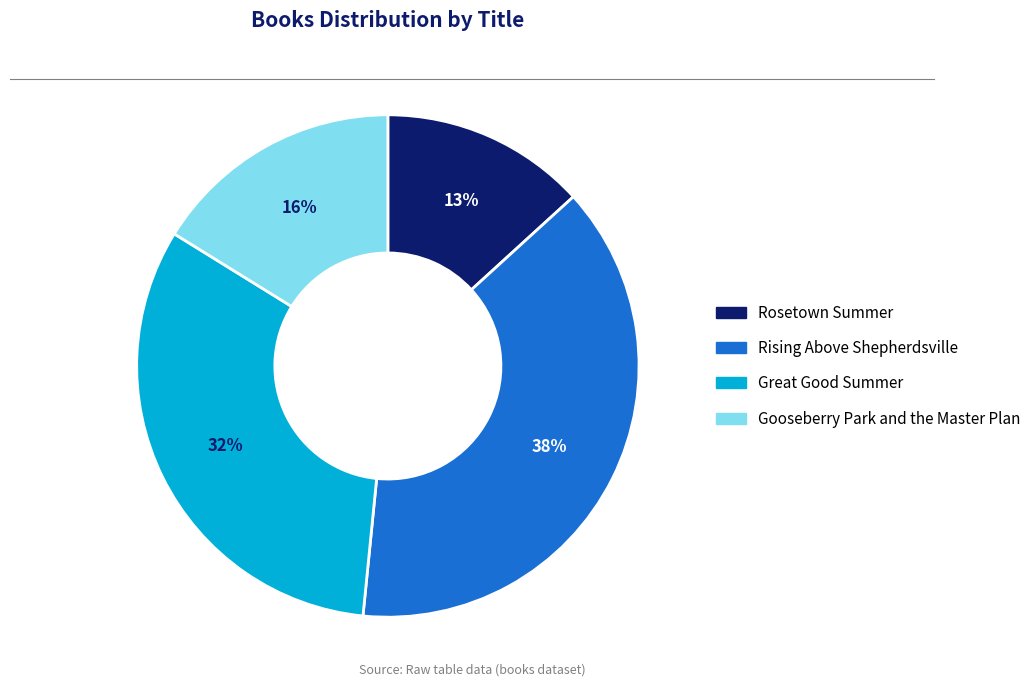

Which slice is the largest?

Rising Above Shepherdsville